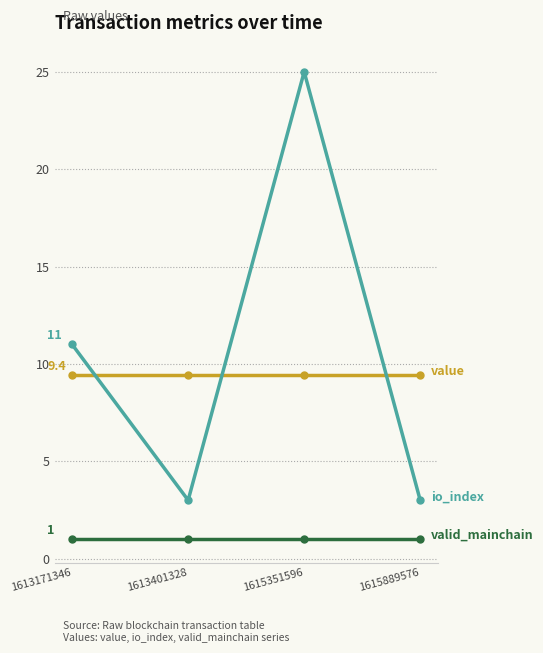

Which category has the highest value across all series?

1615351596